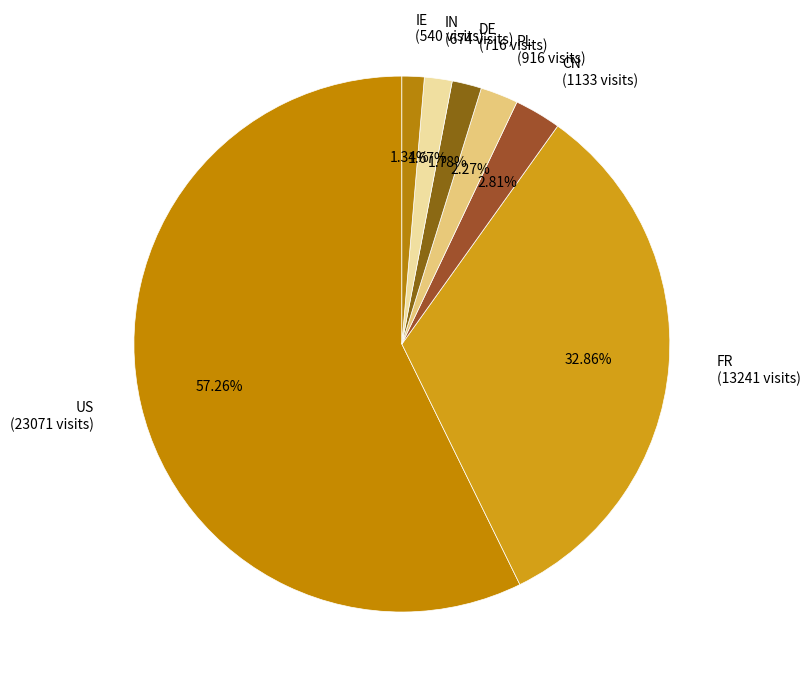

What percentage is the IE slice, to the nearest percent?

1%